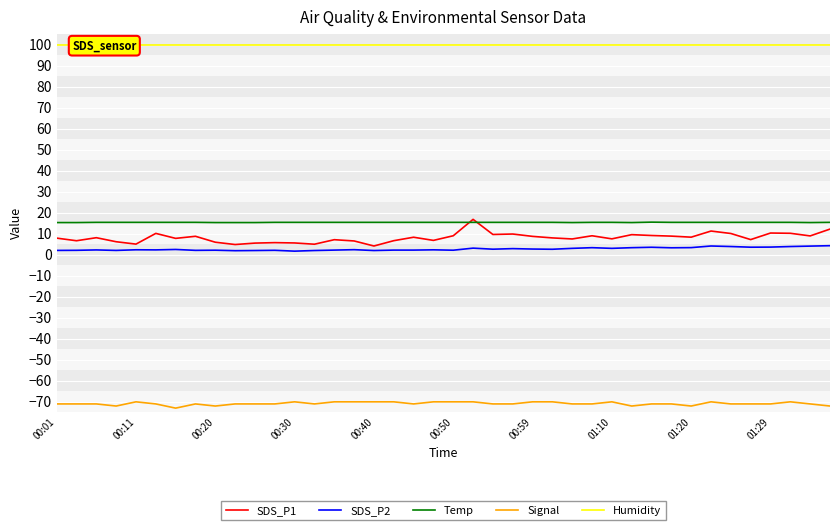

At which category does the chart reach its peak across all series?

00:01